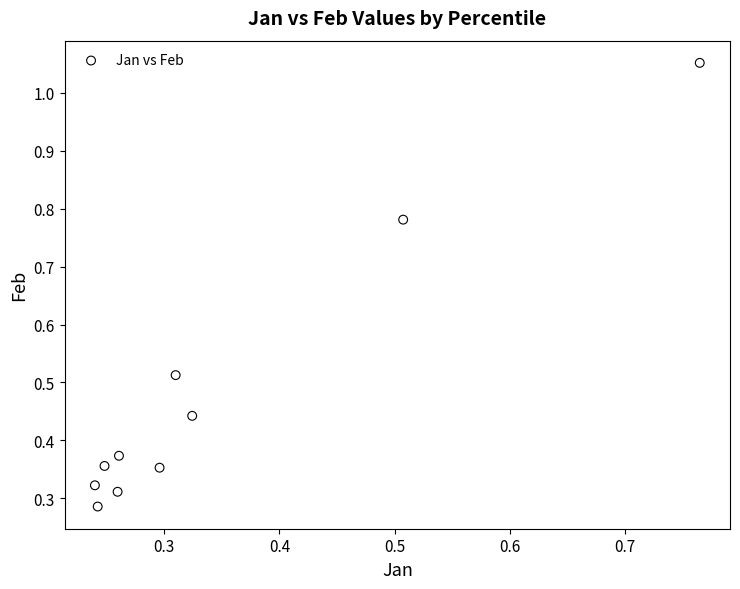

Count the number of points in this scatter plot.

10